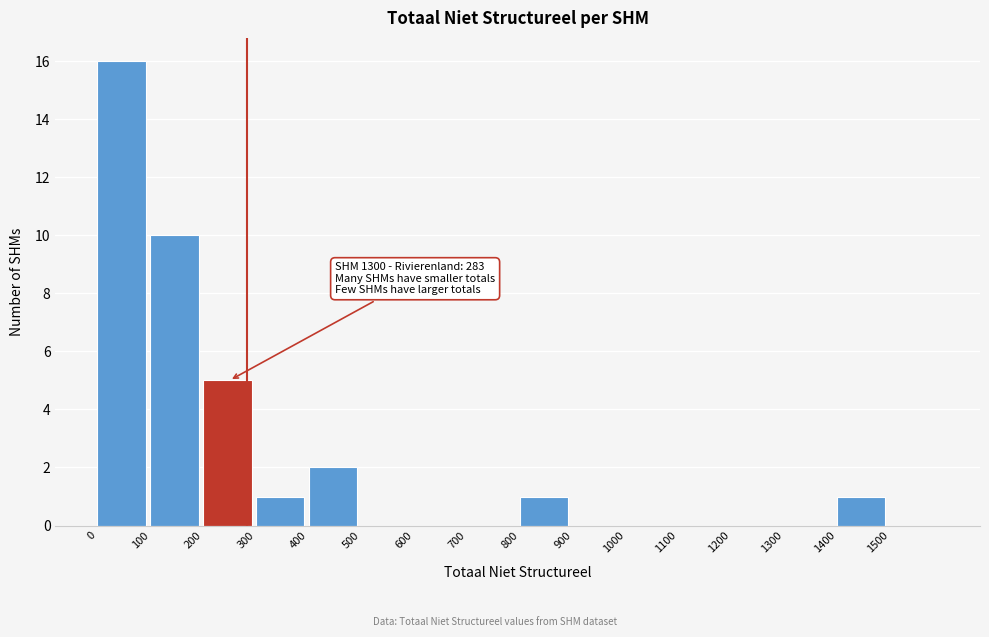

Which range on the x-axis has the tallest bar?

0 to 100